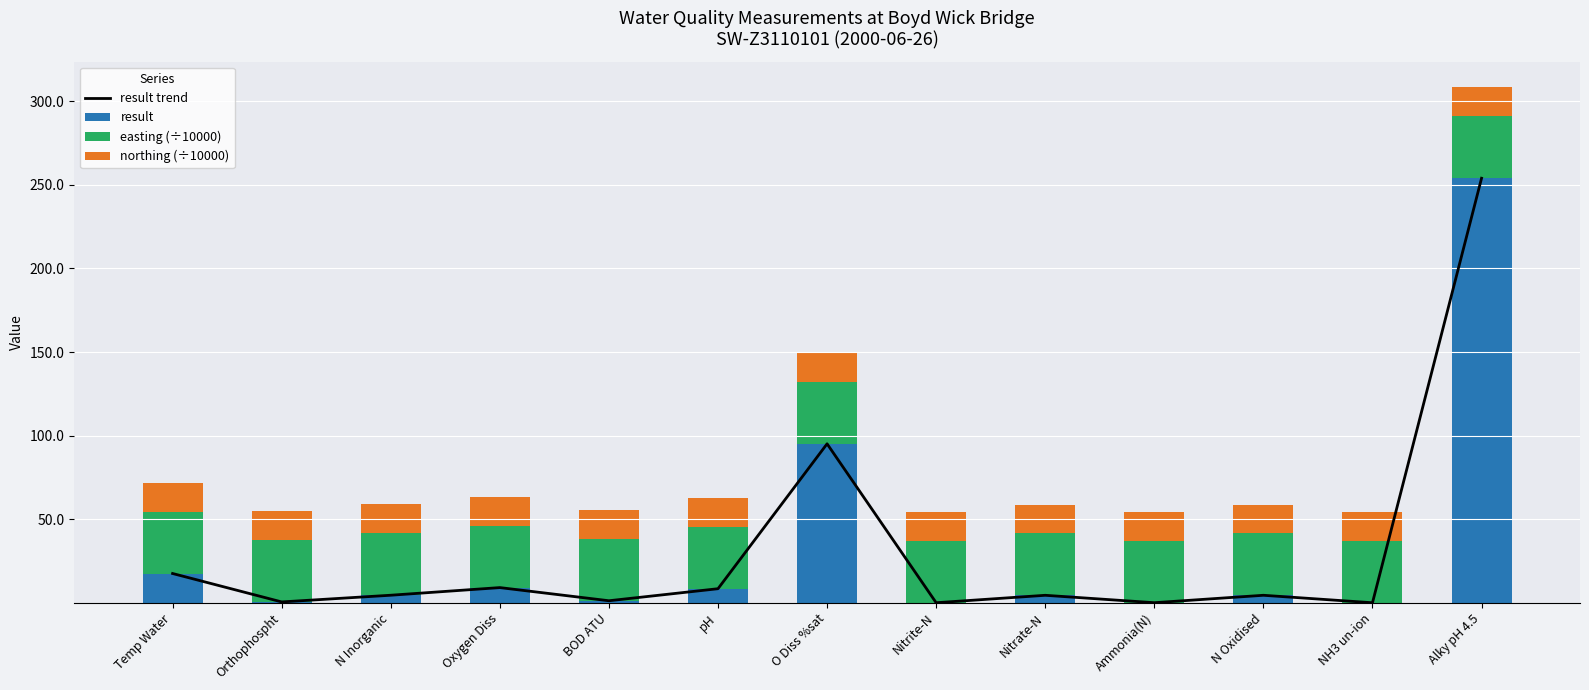

What are all the series names shown in the legend?

result trend, result, easting (÷10000), northing (÷10000)